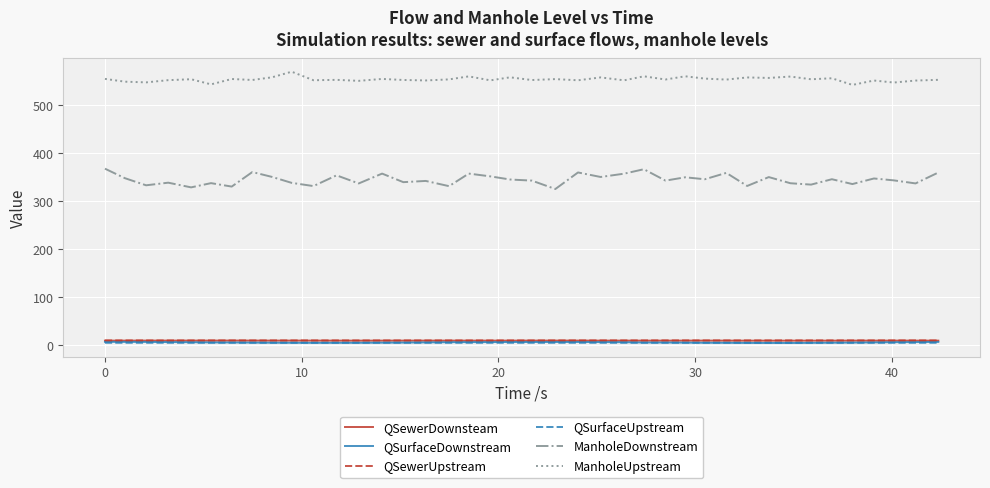

True or false: QSurfaceUpstream and ManholeDownstream cross at least once.

False